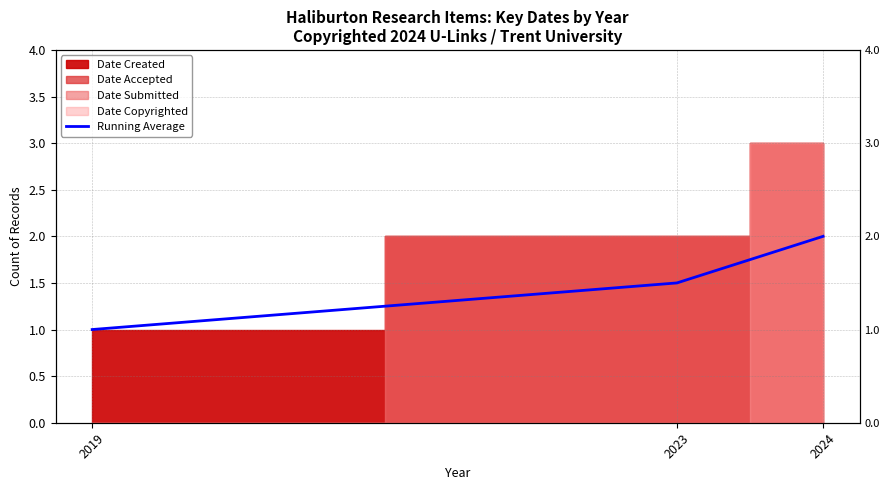

How many lines are shown in the chart?

1